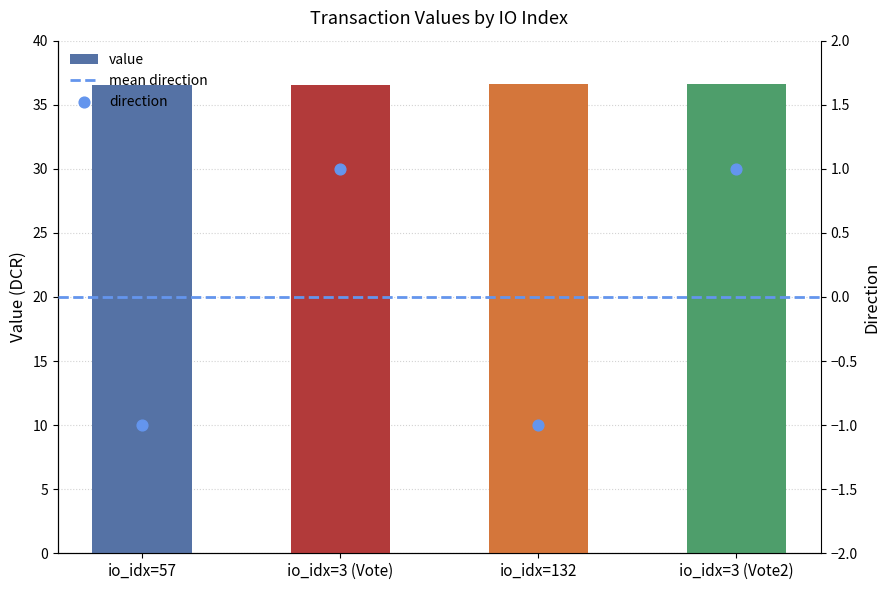

The value of value at io_idx=57 is 36.6. True or false?

True